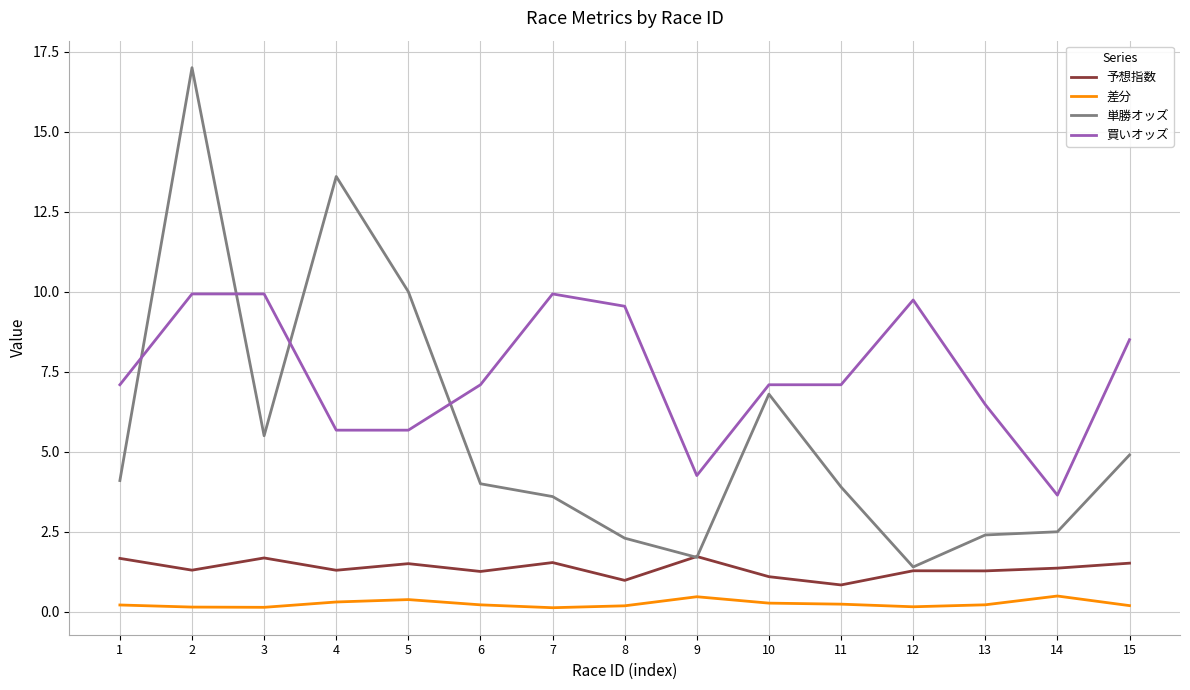

True or false: 予想指数 and 買いオッズ intersect in this chart.

False